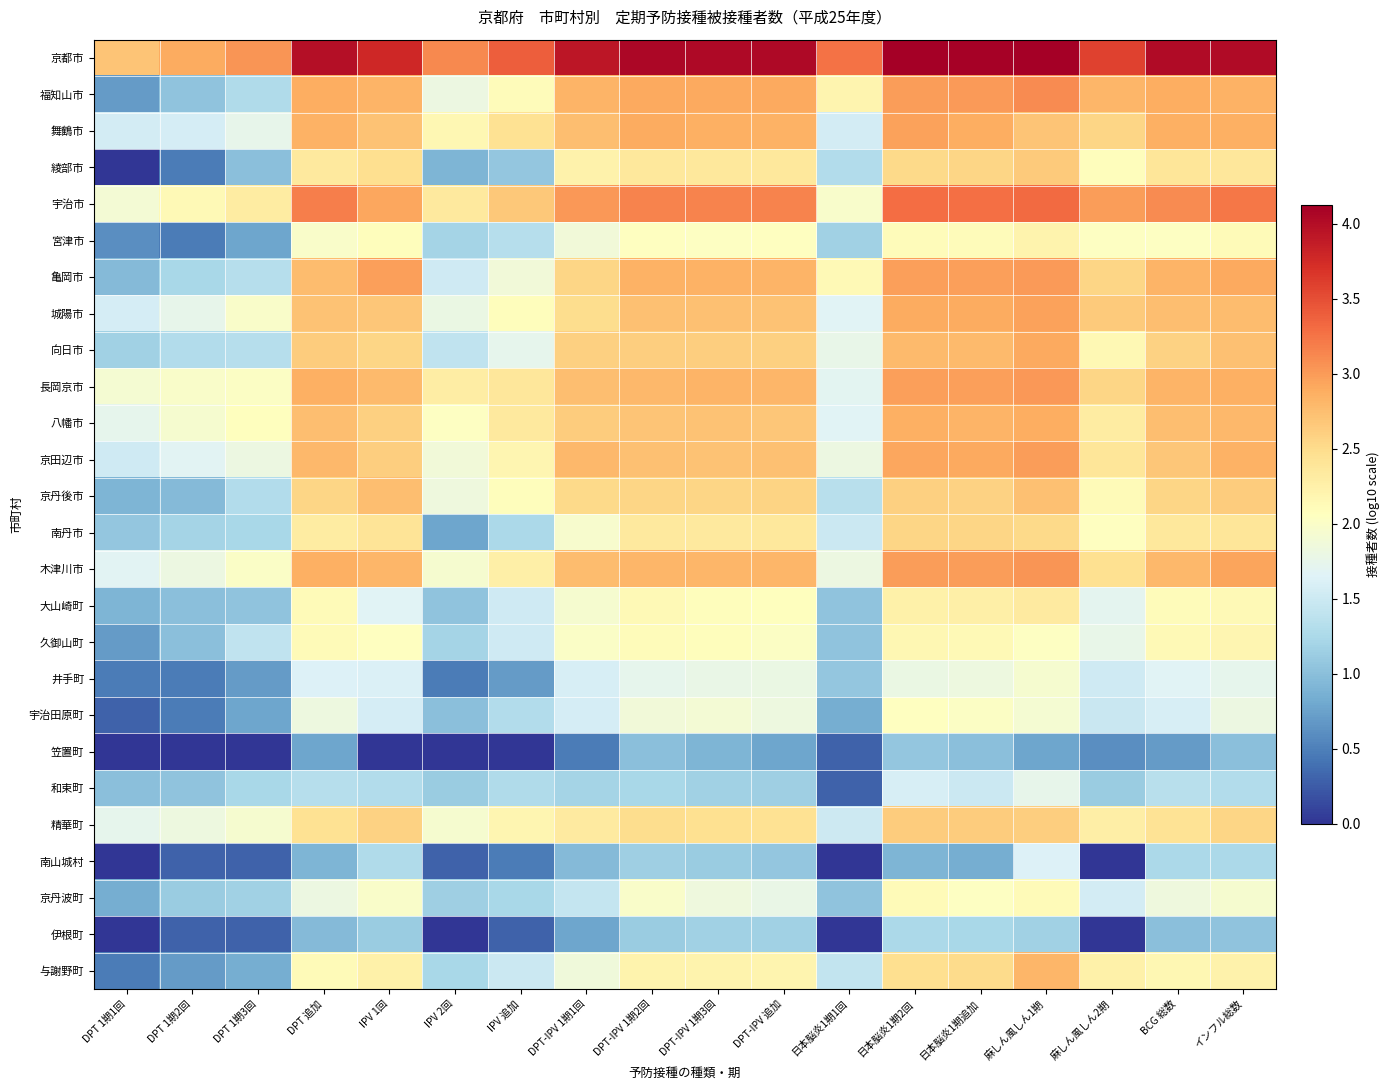

At which category is the sum across all series the highest?

麻しん風しん1期